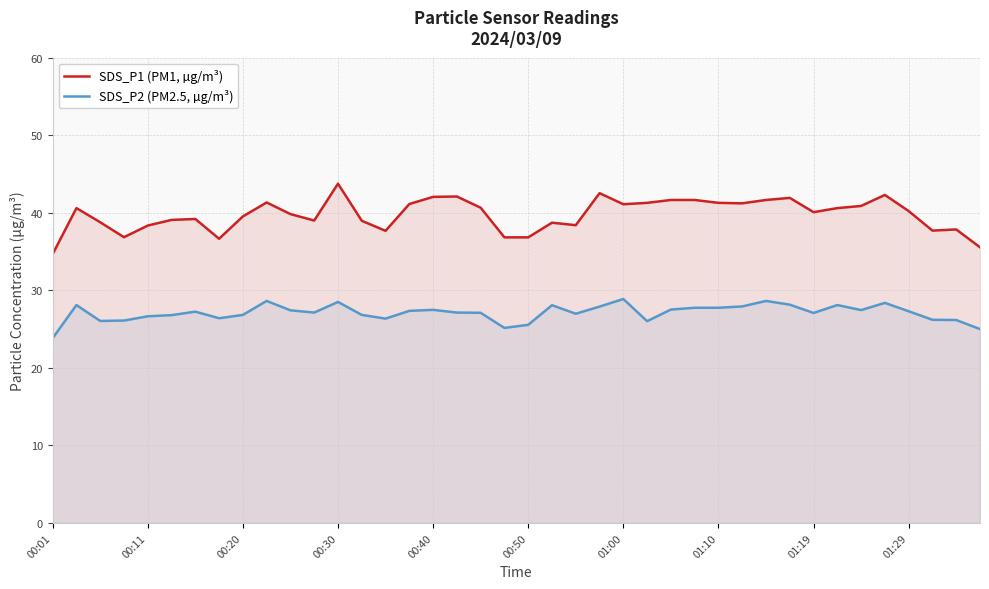

At how many categories does at least one series exceed 27?

40